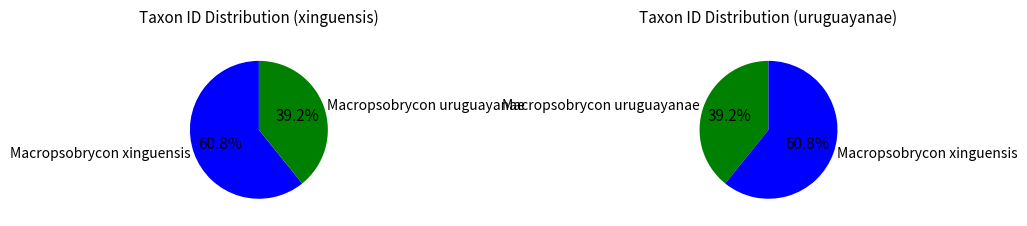

To the nearest percent, what percentage of the pie is Macropsobrycon xinguensis?

61%